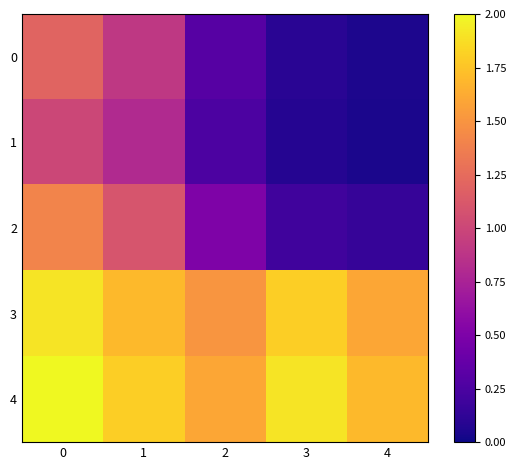

What is the total value across all series at 2?

4.2